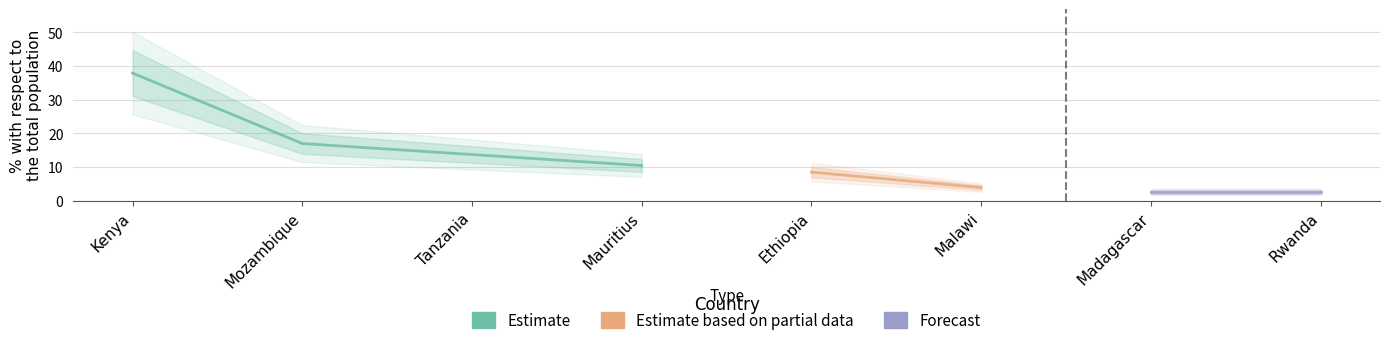

Does the chart display data point markers on the line(s)?

No